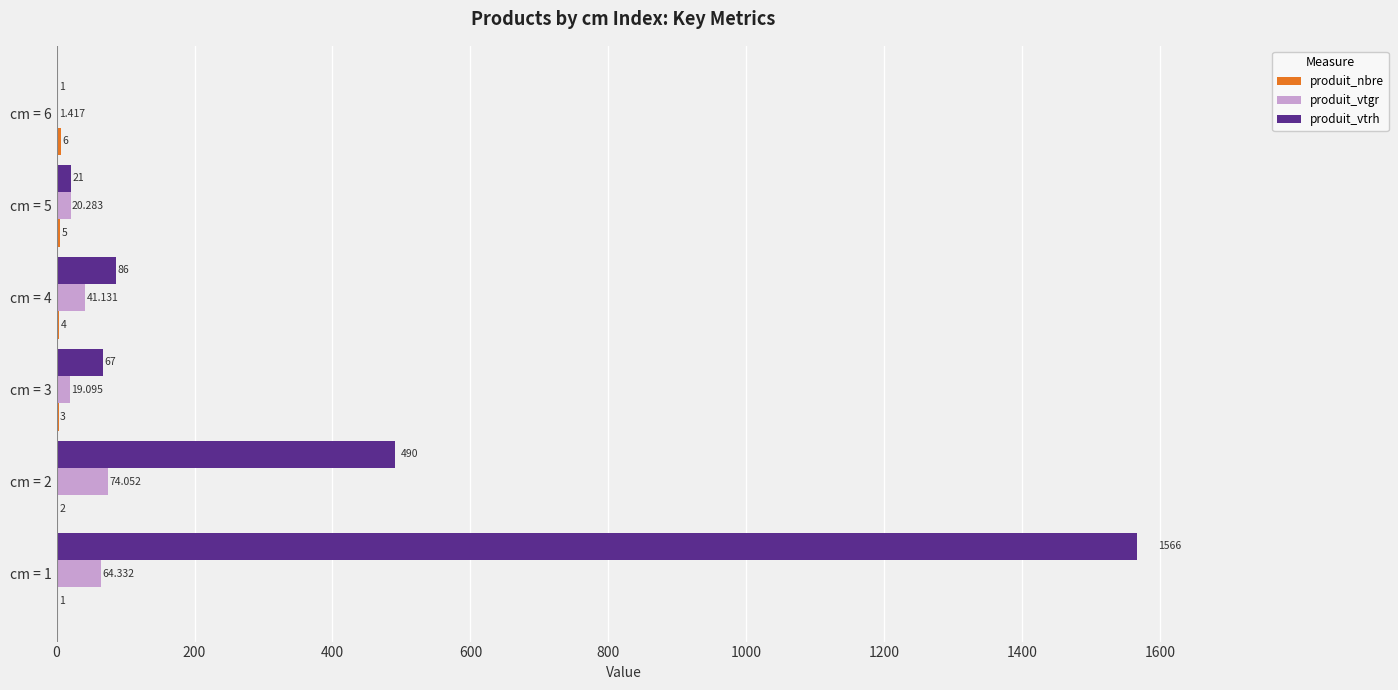

Which series has the largest total across all categories?

produit_vtrh